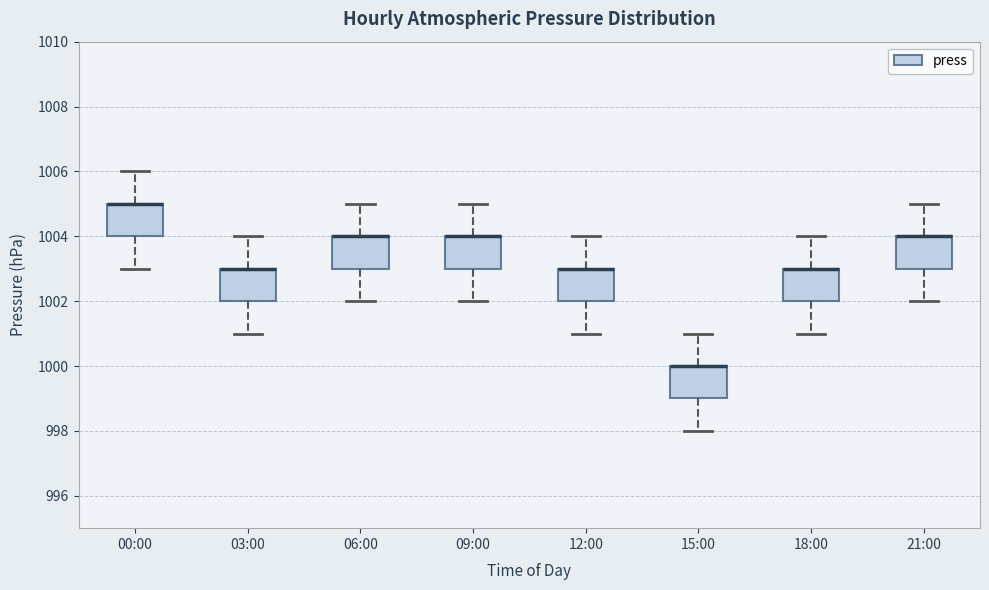

Where is the upper edge of the box for 12:00 on the y-axis? The values are not printed on the chart, so give them approximately, as read against the axis.

1003